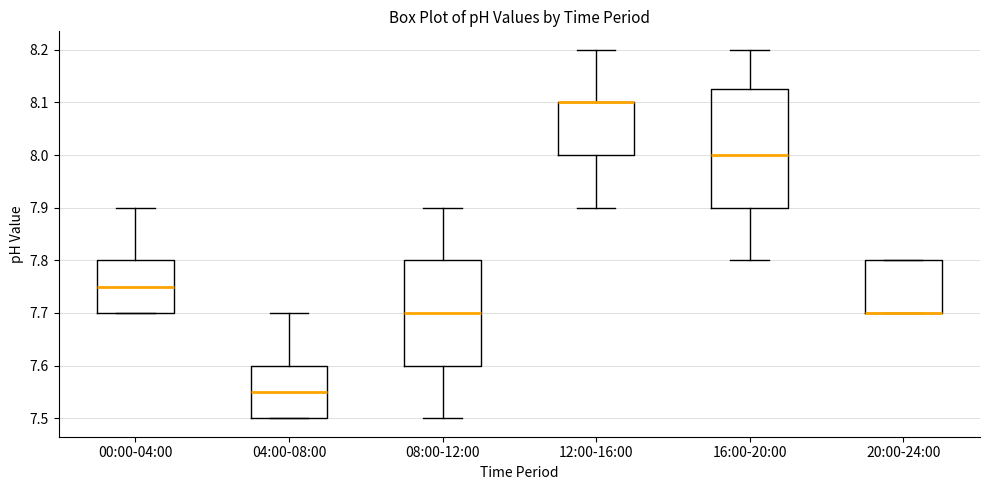

Which box is the tallest, from its lower edge to its upper edge?

16:00-20:00